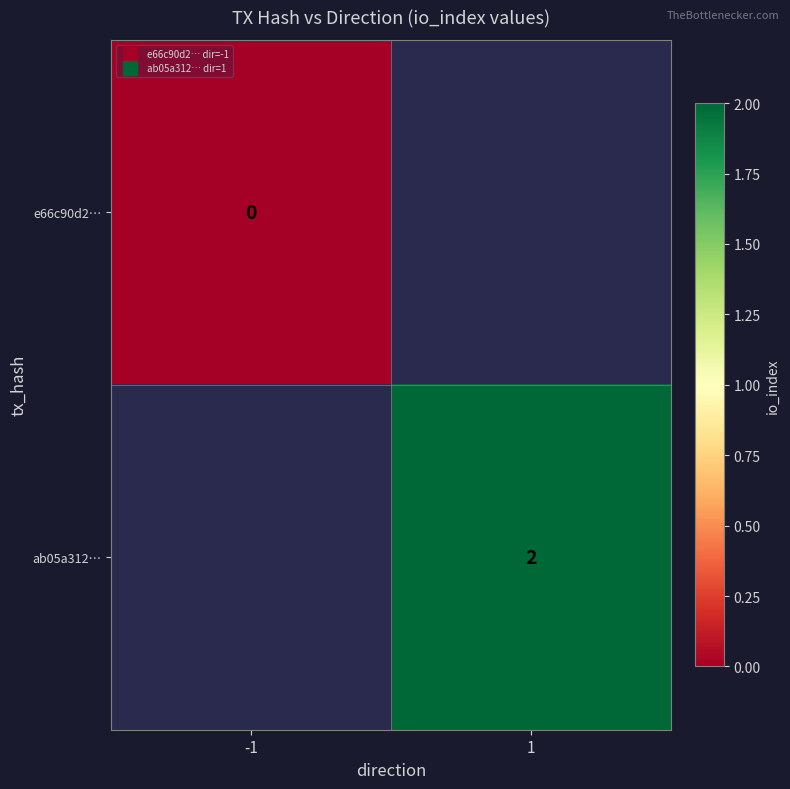

How many distinct data groups are displayed?

2